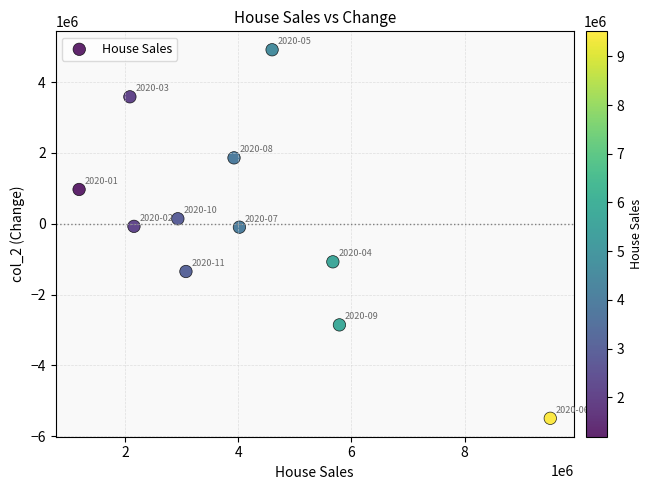

What is the range of X values (max minus min)?

8327124